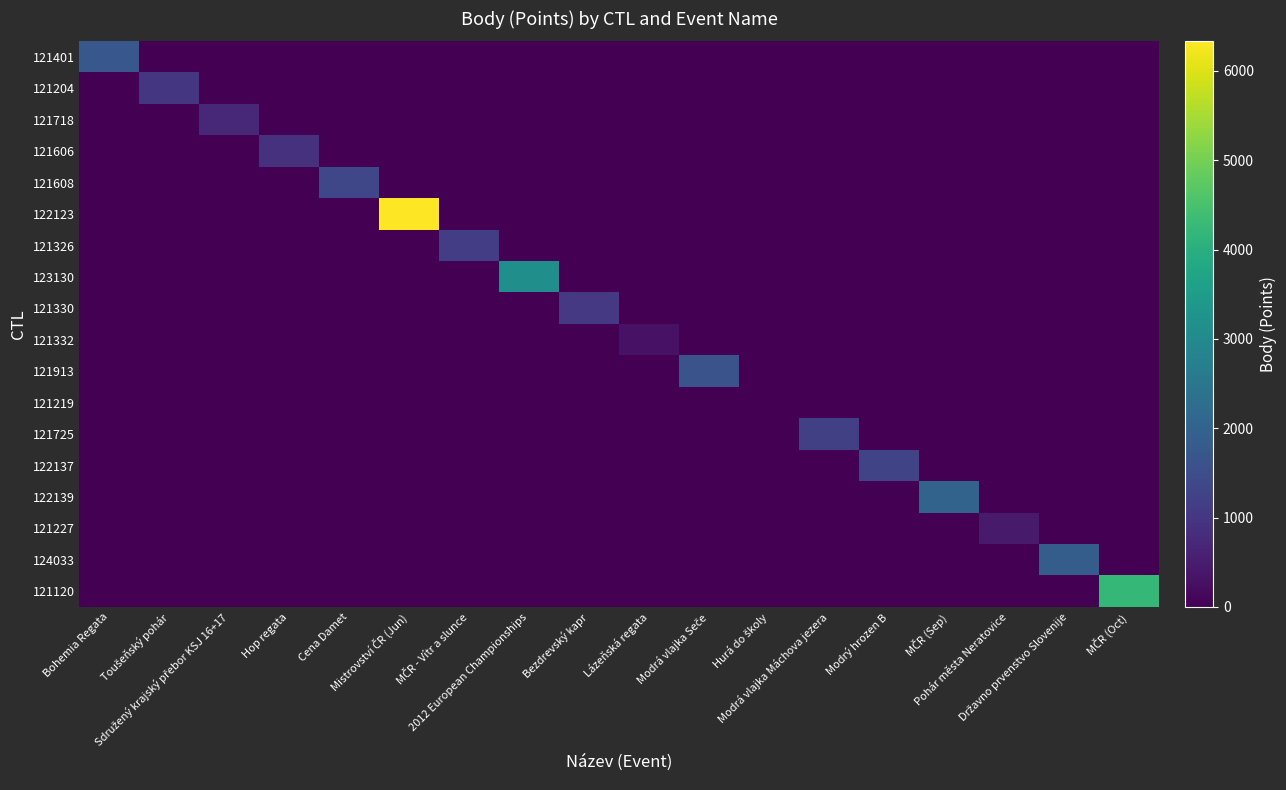

Reading left to right, transcribe all the data shown in this chart.

121401: Bohemia Regata=1728	Toušeňský pohár=0	Sdružený krajský přebor KSJ 16+17=0	Hop regata=0	Cena Damet=0	Mistrovství ČR (Jun)=0	MČR - Vítr a slunce=0	2012 European Championships=0	Bezdrevský kapr=0	Lázeňská regata=0	Modrá vlajka Seče=0	Hurá do školy=0	Modrá vlajka Máchova jezera=0	Modrý hrozen B=0	MČR (Sep)=0	Pohár města Neratovice=0	Državno prvenstvo Slovenije=0	MČR (Oct)=0
121204: Bohemia Regata=0	Toušeňský pohár=998	Sdružený krajský přebor KSJ 16+17=0	Hop regata=0	Cena Damet=0	Mistrovství ČR (Jun)=0	MČR - Vítr a slunce=0	2012 European Championships=0	Bezdrevský kapr=0	Lázeňská regata=0	Modrá vlajka Seče=0	Hurá do školy=0	Modrá vlajka Máchova jezera=0	Modrý hrozen B=0	MČR (Sep)=0	Pohár města Neratovice=0	Državno prvenstvo Slovenije=0	MČR (Oct)=0
121718: Bohemia Regata=0	Toušeňský pohár=0	Sdružený krajský přebor KSJ 16+17=694	Hop regata=0	Cena Damet=0	Mistrovství ČR (Jun)=0	MČR - Vítr a slunce=0	2012 European Championships=0	Bezdrevský kapr=0	Lázeňská regata=0	Modrá vlajka Seče=0	Hurá do školy=0	Modrá vlajka Máchova jezera=0	Modrý hrozen B=0	MČR (Sep)=0	Pohár města Neratovice=0	Državno prvenstvo Slovenije=0	MČR (Oct)=0
121606: Bohemia Regata=0	Toušeňský pohár=0	Sdružený krajský přebor KSJ 16+17=0	Hop regata=904	Cena Damet=0	Mistrovství ČR (Jun)=0	MČR - Vítr a slunce=0	2012 European Championships=0	Bezdrevský kapr=0	Lázeňská regata=0	Modrá vlajka Seče=0	Hurá do školy=0	Modrá vlajka Máchova jezera=0	Modrý hrozen B=0	MČR (Sep)=0	Pohár města Neratovice=0	Državno prvenstvo Slovenije=0	MČR (Oct)=0
121608: Bohemia Regata=0	Toušeňský pohár=0	Sdružený krajský přebor KSJ 16+17=0	Hop regata=0	Cena Damet=1360	Mistrovství ČR (Jun)=0	MČR - Vítr a slunce=0	2012 European Championships=0	Bezdrevský kapr=0	Lázeňská regata=0	Modrá vlajka Seče=0	Hurá do školy=0	Modrá vlajka Máchova jezera=0	Modrý hrozen B=0	MČR (Sep)=0	Pohár města Neratovice=0	Državno prvenstvo Slovenije=0	MČR (Oct)=0
122123: Bohemia Regata=0	Toušeňský pohár=0	Sdružený krajský přebor KSJ 16+17=0	Hop regata=0	Cena Damet=0	Mistrovství ČR (Jun)=6331	MČR - Vítr a slunce=0	2012 European Championships=0	Bezdrevský kapr=0	Lázeňská regata=0	Modrá vlajka Seče=0	Hurá do školy=0	Modrá vlajka Máchova jezera=0	Modrý hrozen B=0	MČR (Sep)=0	Pohár města Neratovice=0	Državno prvenstvo Slovenije=0	MČR (Oct)=0
121326: Bohemia Regata=0	Toušeňský pohár=0	Sdružený krajský přebor KSJ 16+17=0	Hop regata=0	Cena Damet=0	Mistrovství ČR (Jun)=0	MČR - Vítr a slunce=1139	2012 European Championships=0	Bezdrevský kapr=0	Lázeňská regata=0	Modrá vlajka Seče=0	Hurá do školy=0	Modrá vlajka Máchova jezera=0	Modrý hrozen B=0	MČR (Sep)=0	Pohár města Neratovice=0	Državno prvenstvo Slovenije=0	MČR (Oct)=0
123130: Bohemia Regata=0	Toušeňský pohár=0	Sdružený krajský přebor KSJ 16+17=0	Hop regata=0	Cena Damet=0	Mistrovství ČR (Jun)=0	MČR - Vítr a slunce=0	2012 European Championships=3160	Bezdrevský kapr=0	Lázeňská regata=0	Modrá vlajka Seče=0	Hurá do školy=0	Modrá vlajka Máchova jezera=0	Modrý hrozen B=0	MČR (Sep)=0	Pohár města Neratovice=0	Državno prvenstvo Slovenije=0	MČR (Oct)=0
121330: Bohemia Regata=0	Toušeňský pohár=0	Sdružený krajský přebor KSJ 16+17=0	Hop regata=0	Cena Damet=0	Mistrovství ČR (Jun)=0	MČR - Vítr a slunce=0	2012 European Championships=0	Bezdrevský kapr=1055	Lázeňská regata=0	Modrá vlajka Seče=0	Hurá do školy=0	Modrá vlajka Máchova jezera=0	Modrý hrozen B=0	MČR (Sep)=0	Pohár města Neratovice=0	Državno prvenstvo Slovenije=0	MČR (Oct)=0
121332: Bohemia Regata=0	Toušeňský pohár=0	Sdružený krajský přebor KSJ 16+17=0	Hop regata=0	Cena Damet=0	Mistrovství ČR (Jun)=0	MČR - Vítr a slunce=0	2012 European Championships=0	Bezdrevský kapr=0	Lázeňská regata=303	Modrá vlajka Seče=0	Hurá do školy=0	Modrá vlajka Máchova jezera=0	Modrý hrozen B=0	MČR (Sep)=0	Pohár města Neratovice=0	Državno prvenstvo Slovenije=0	MČR (Oct)=0
121913: Bohemia Regata=0	Toušeňský pohár=0	Sdružený krajský přebor KSJ 16+17=0	Hop regata=0	Cena Damet=0	Mistrovství ČR (Jun)=0	MČR - Vítr a slunce=0	2012 European Championships=0	Bezdrevský kapr=0	Lázeňská regata=0	Modrá vlajka Seče=1608	Hurá do školy=0	Modrá vlajka Máchova jezera=0	Modrý hrozen B=0	MČR (Sep)=0	Pohár města Neratovice=0	Državno prvenstvo Slovenije=0	MČR (Oct)=0
121219: Bohemia Regata=0	Toušeňský pohár=0	Sdružený krajský přebor KSJ 16+17=0	Hop regata=0	Cena Damet=0	Mistrovství ČR (Jun)=0	MČR - Vítr a slunce=0	2012 European Championships=0	Bezdrevský kapr=0	Lázeňská regata=0	Modrá vlajka Seče=0	Hurá do školy=0	Modrá vlajka Máchova jezera=0	Modrý hrozen B=0	MČR (Sep)=0	Pohár města Neratovice=0	Državno prvenstvo Slovenije=0	MČR (Oct)=0
121725: Bohemia Regata=0	Toušeňský pohár=0	Sdružený krajský přebor KSJ 16+17=0	Hop regata=0	Cena Damet=0	Mistrovství ČR (Jun)=0	MČR - Vítr a slunce=0	2012 European Championships=0	Bezdrevský kapr=0	Lázeňská regata=0	Modrá vlajka Seče=0	Hurá do školy=0	Modrá vlajka Máchova jezera=1206	Modrý hrozen B=0	MČR (Sep)=0	Pohár města Neratovice=0	Državno prvenstvo Slovenije=0	MČR (Oct)=0
122137: Bohemia Regata=0	Toušeňský pohár=0	Sdružený krajský přebor KSJ 16+17=0	Hop regata=0	Cena Damet=0	Mistrovství ČR (Jun)=0	MČR - Vítr a slunce=0	2012 European Championships=0	Bezdrevský kapr=0	Lázeňská regata=0	Modrá vlajka Seče=0	Hurá do školy=0	Modrá vlajka Máchova jezera=0	Modrý hrozen B=1310	MČR (Sep)=0	Pohár města Neratovice=0	Državno prvenstvo Slovenije=0	MČR (Oct)=0
122139: Bohemia Regata=0	Toušeňský pohár=0	Sdružený krajský přebor KSJ 16+17=0	Hop regata=0	Cena Damet=0	Mistrovství ČR (Jun)=0	MČR - Vítr a slunce=0	2012 European Championships=0	Bezdrevský kapr=0	Lázeňská regata=0	Modrá vlajka Seče=0	Hurá do školy=0	Modrá vlajka Máchova jezera=0	Modrý hrozen B=0	MČR (Sep)=2010	Pohár města Neratovice=0	Državno prvenstvo Slovenije=0	MČR (Oct)=0
121227: Bohemia Regata=0	Toušeňský pohár=0	Sdružený krajský přebor KSJ 16+17=0	Hop regata=0	Cena Damet=0	Mistrovství ČR (Jun)=0	MČR - Vítr a slunce=0	2012 European Championships=0	Bezdrevský kapr=0	Lázeňská regata=0	Modrá vlajka Seče=0	Hurá do školy=0	Modrá vlajka Máchova jezera=0	Modrý hrozen B=0	MČR (Sep)=0	Pohár města Neratovice=452	Državno prvenstvo Slovenije=0	MČR (Oct)=0
124033: Bohemia Regata=0	Toušeňský pohár=0	Sdružený krajský přebor KSJ 16+17=0	Hop regata=0	Cena Damet=0	Mistrovství ČR (Jun)=0	MČR - Vítr a slunce=0	2012 European Championships=0	Bezdrevský kapr=0	Lázeňská regata=0	Modrá vlajka Seče=0	Hurá do školy=0	Modrá vlajka Máchova jezera=0	Modrý hrozen B=0	MČR (Sep)=0	Pohár města Neratovice=0	Državno prvenstvo Slovenije=1871	MČR (Oct)=0
121120: Bohemia Regata=0	Toušeňský pohár=0	Sdružený krajský přebor KSJ 16+17=0	Hop regata=0	Cena Damet=0	Mistrovství ČR (Jun)=0	MČR - Vítr a slunce=0	2012 European Championships=0	Bezdrevský kapr=0	Lázeňská regata=0	Modrá vlajka Seče=0	Hurá do školy=0	Modrá vlajka Máchova jezera=0	Modrý hrozen B=0	MČR (Sep)=0	Pohár města Neratovice=0	Državno prvenstvo Slovenije=0	MČR (Oct)=4218